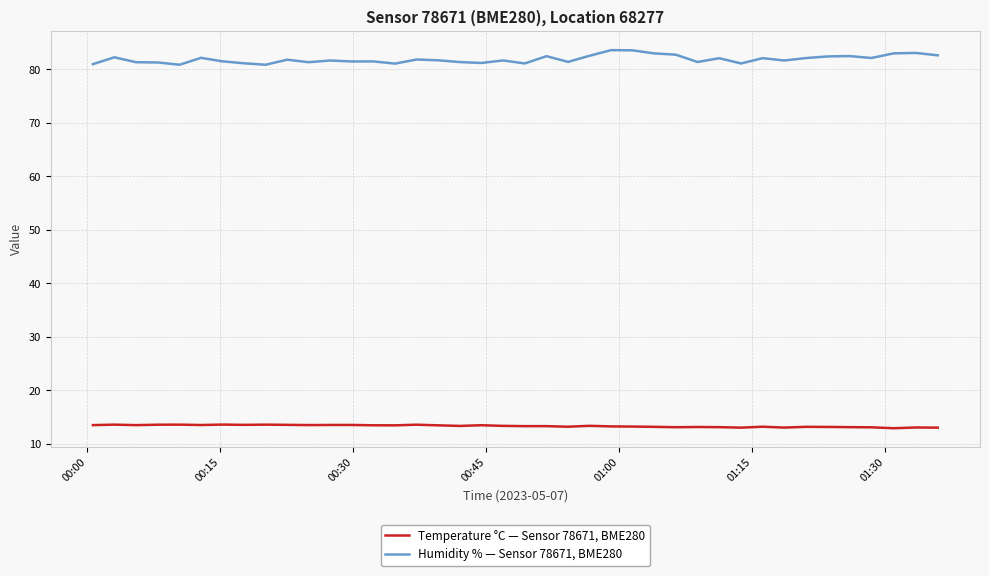

Which series has the largest total across all categories?

Humidity % — Sensor 78671, BME280